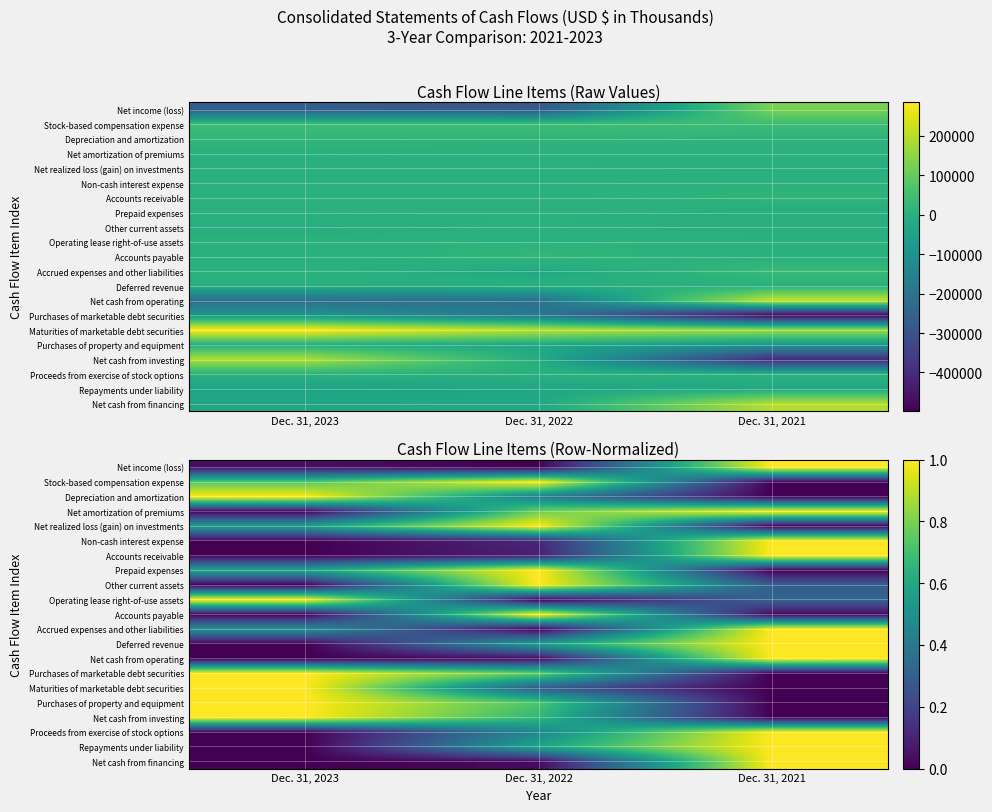

Rank the series at Dec. 31, 2023 from highest to lowest value.

Depreciation and amortization, Operating lease right-of-use assets, Purchases of marketable debt securities, Maturities of marketable debt securities, Purchases of property and equipment, Net cash from investing, Stock-based compensation expense, Prepaid expenses, Net realized loss (gain) on investments, Accrued expenses and other liabilities, Net income (loss), Net amortization of premiums, Non-cash interest expense, Accounts receivable, Other current assets, Accounts payable, Deferred revenue, Net cash from operating, Proceeds from exercise of stock options, Repayments under liability, Net cash from financing